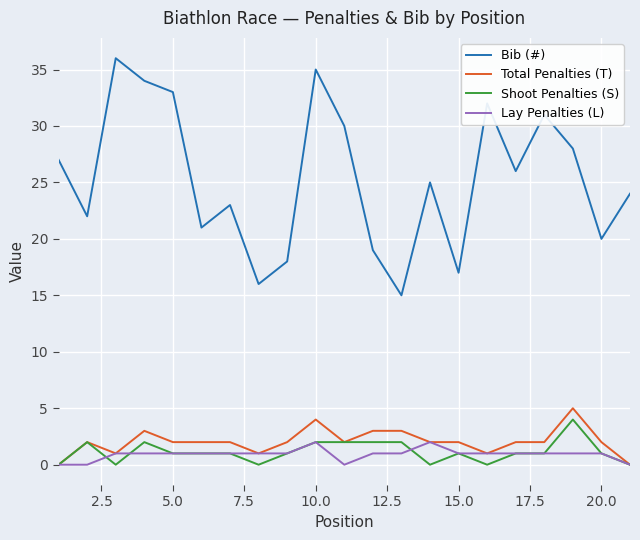

True or false: Bib (#) and Shoot Penalties (S) intersect in this chart.

False